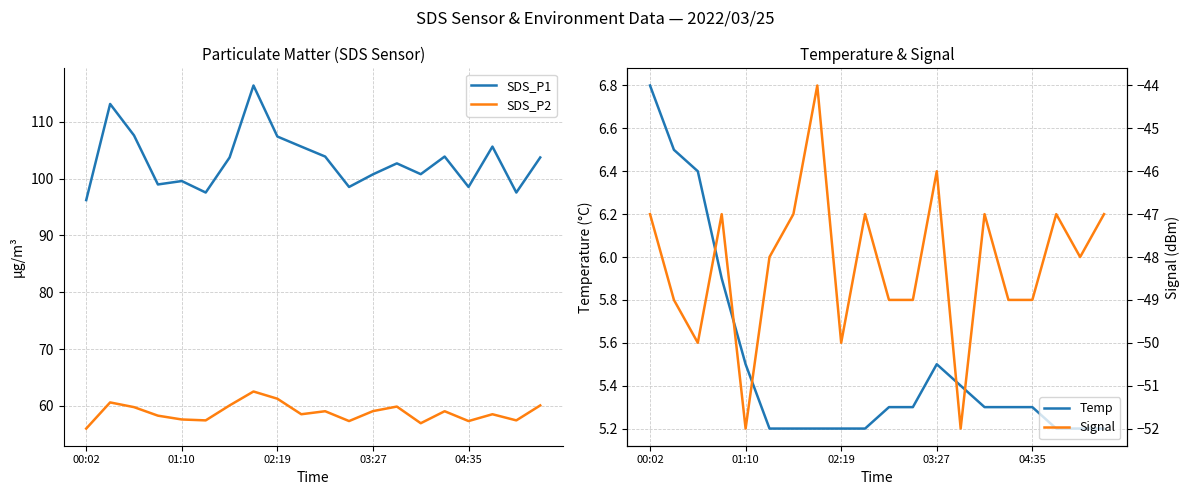

What is the maximum value for SDS_P1?

116.4